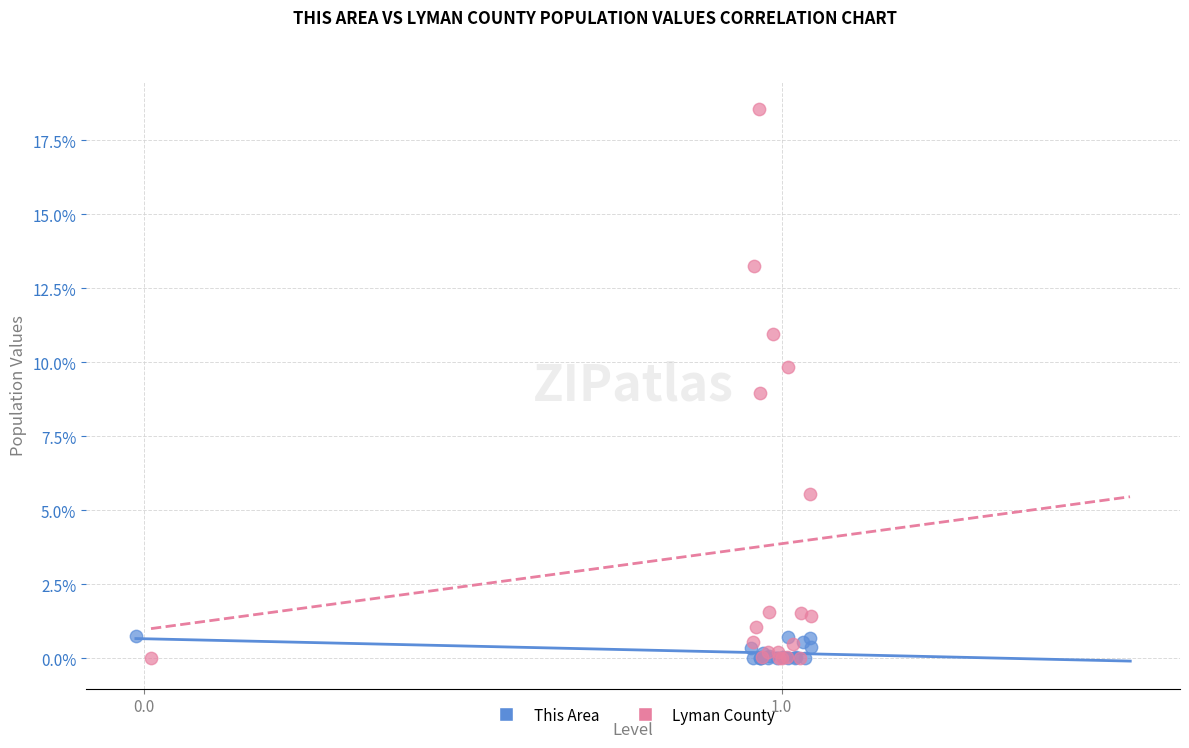

Which series has the largest Y range (max minus min)?

Lyman County